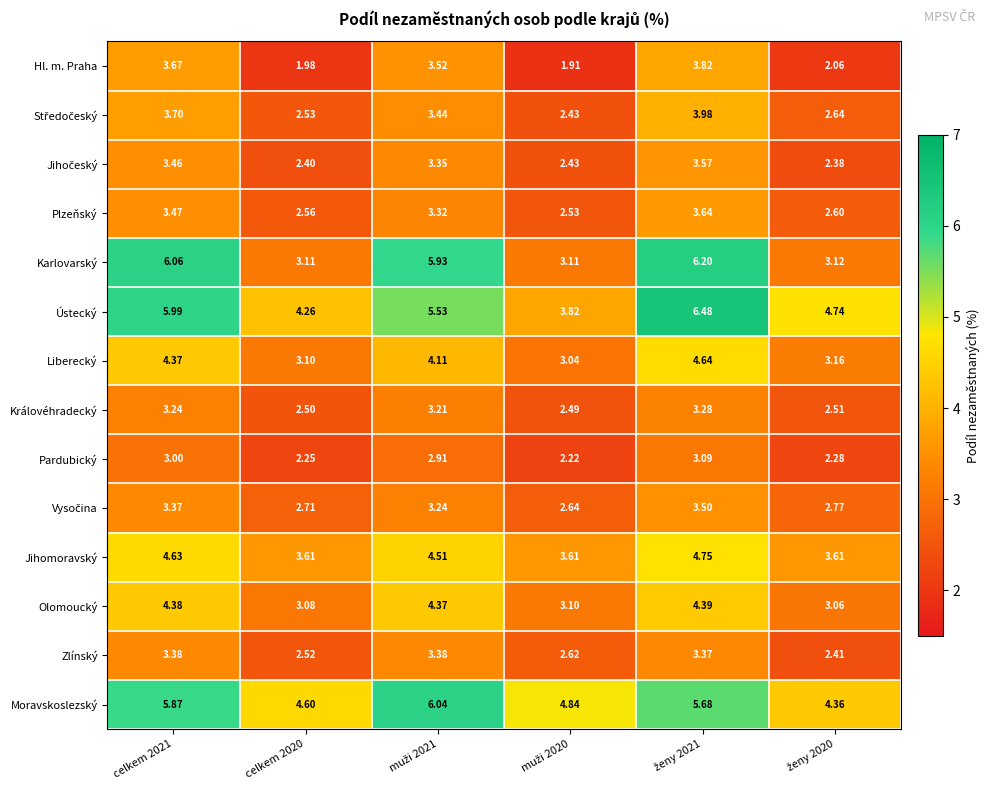

Which series has the widest spread of values?

Karlovarský